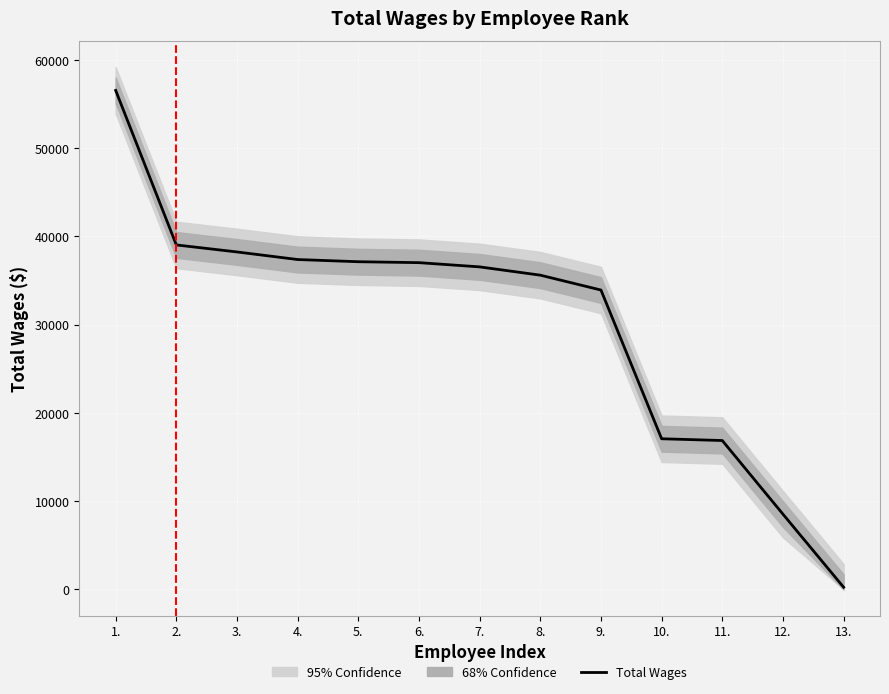

Reading left to right, what are all the values shown in this chart?

56542	39033	38239	37379	37132	37026	36547	35608	33924	17073	16873	8532	252